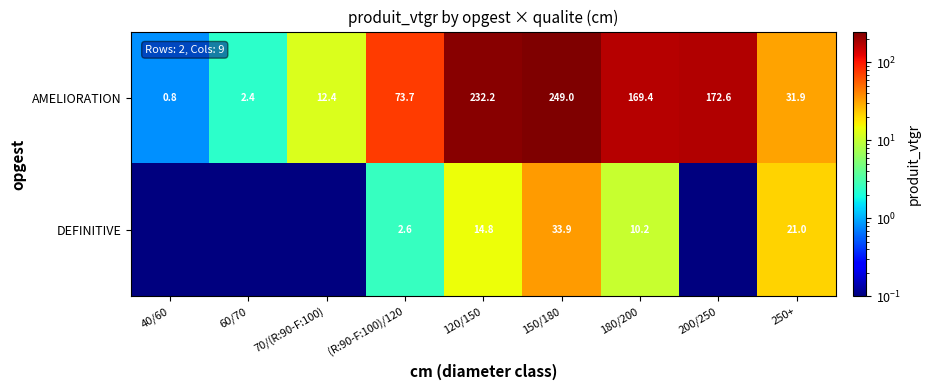

How many data points in AMELIORATION are less than 73?

4